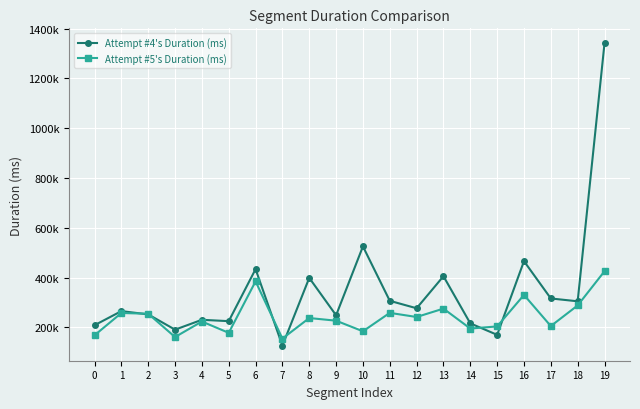

What are all the series names shown in the legend?

Attempt #4's Duration (ms), Attempt #5's Duration (ms)